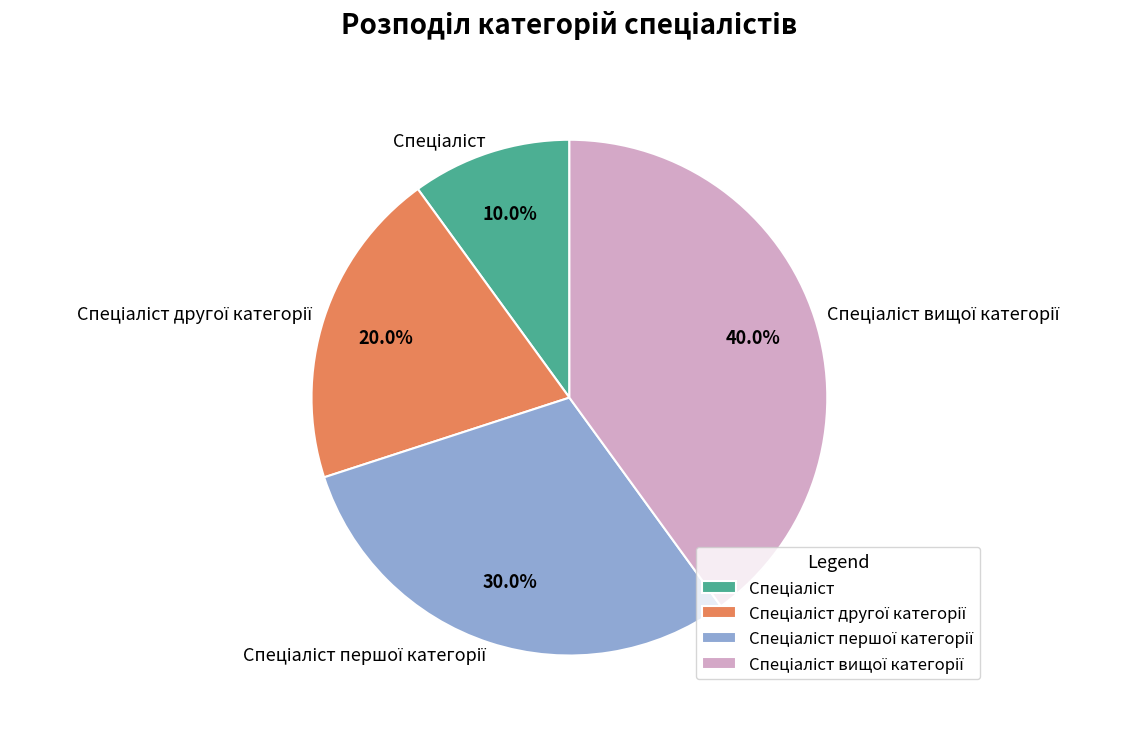

Is there a majority slice in this chart?

No